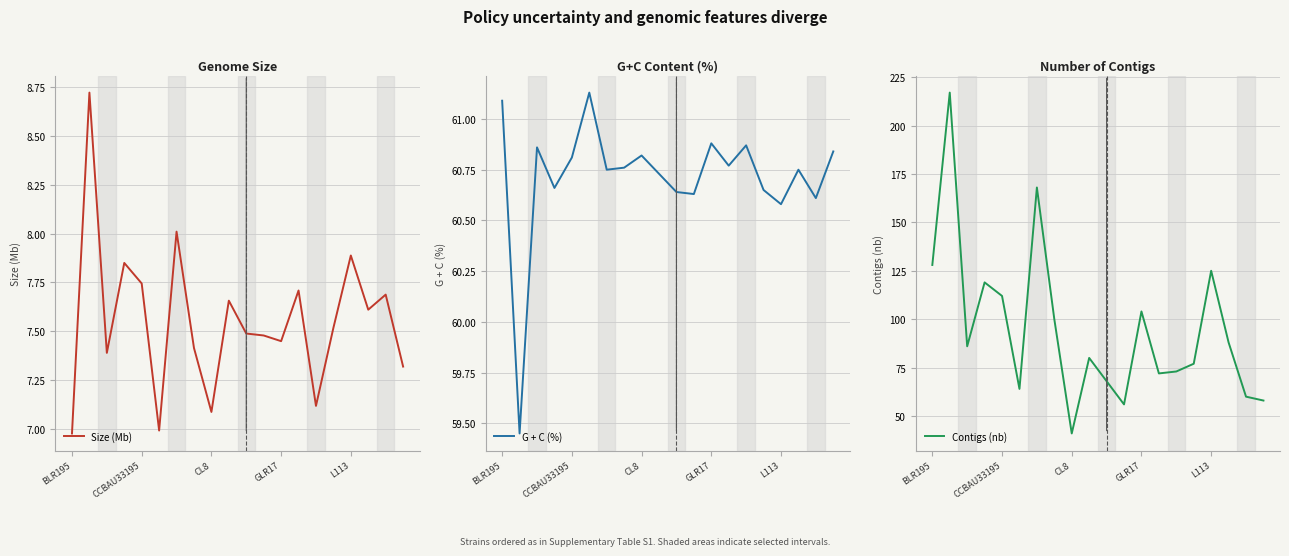

The Size (Mb) series shows 11.3 at GLR17. True or false?

False